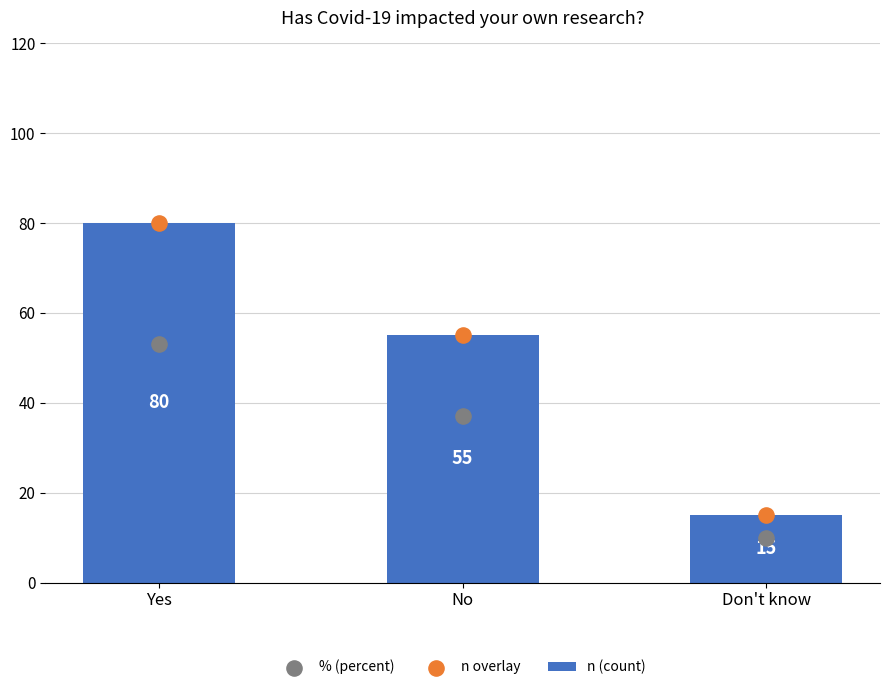

At how many categories does at least one series exceed 35?

2